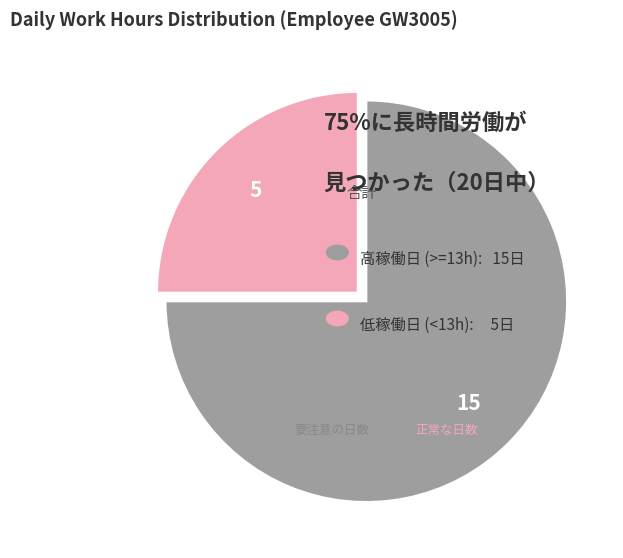

Is there a majority slice in this chart?

Yes